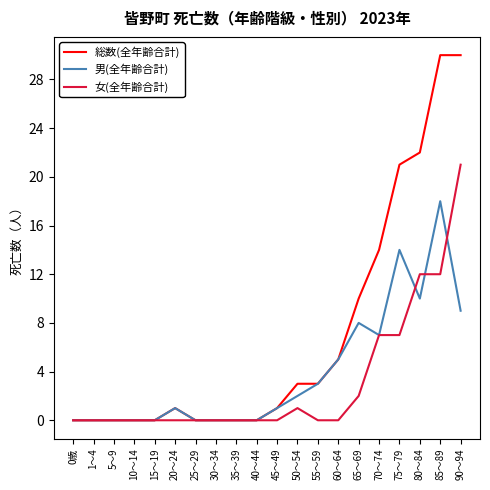

List the series in order of their peak value, lowest first.

男(全年齢合計), 女(全年齢合計), 総数(全年齢合計)